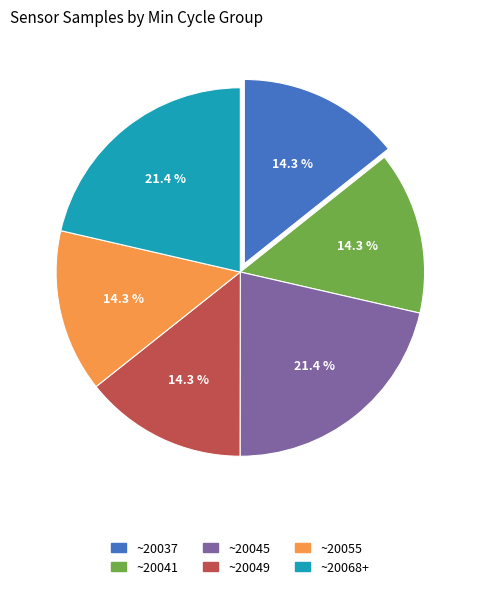

Is there a majority slice in this chart?

No